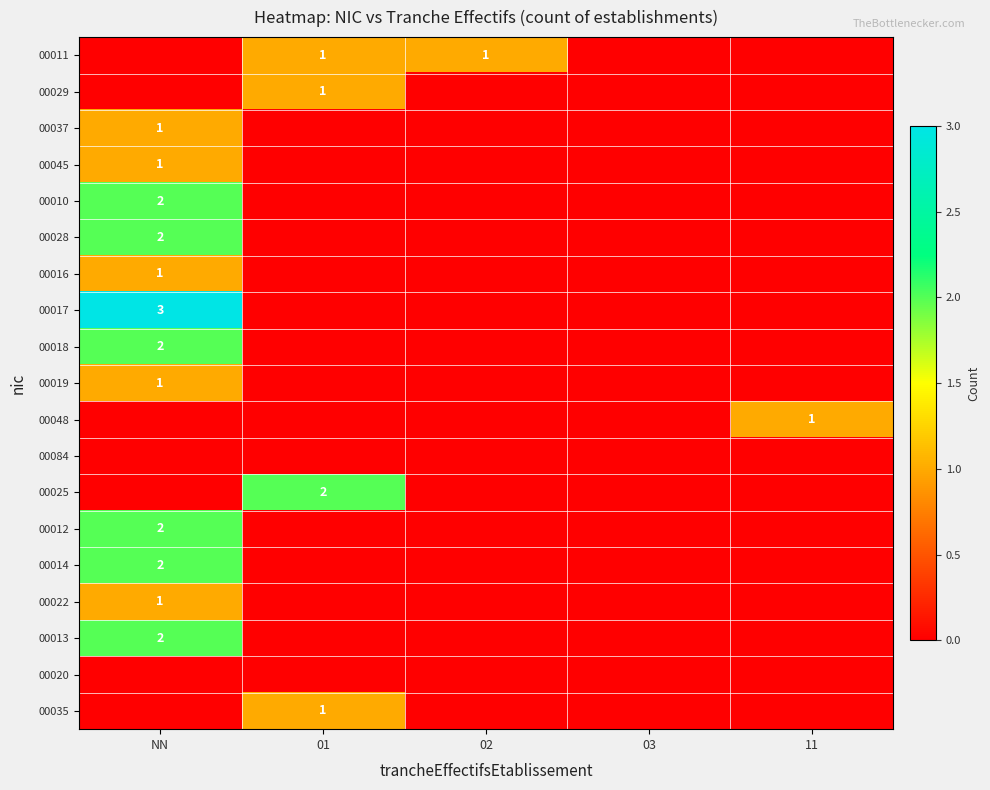

How many distinct data groups are displayed?

19